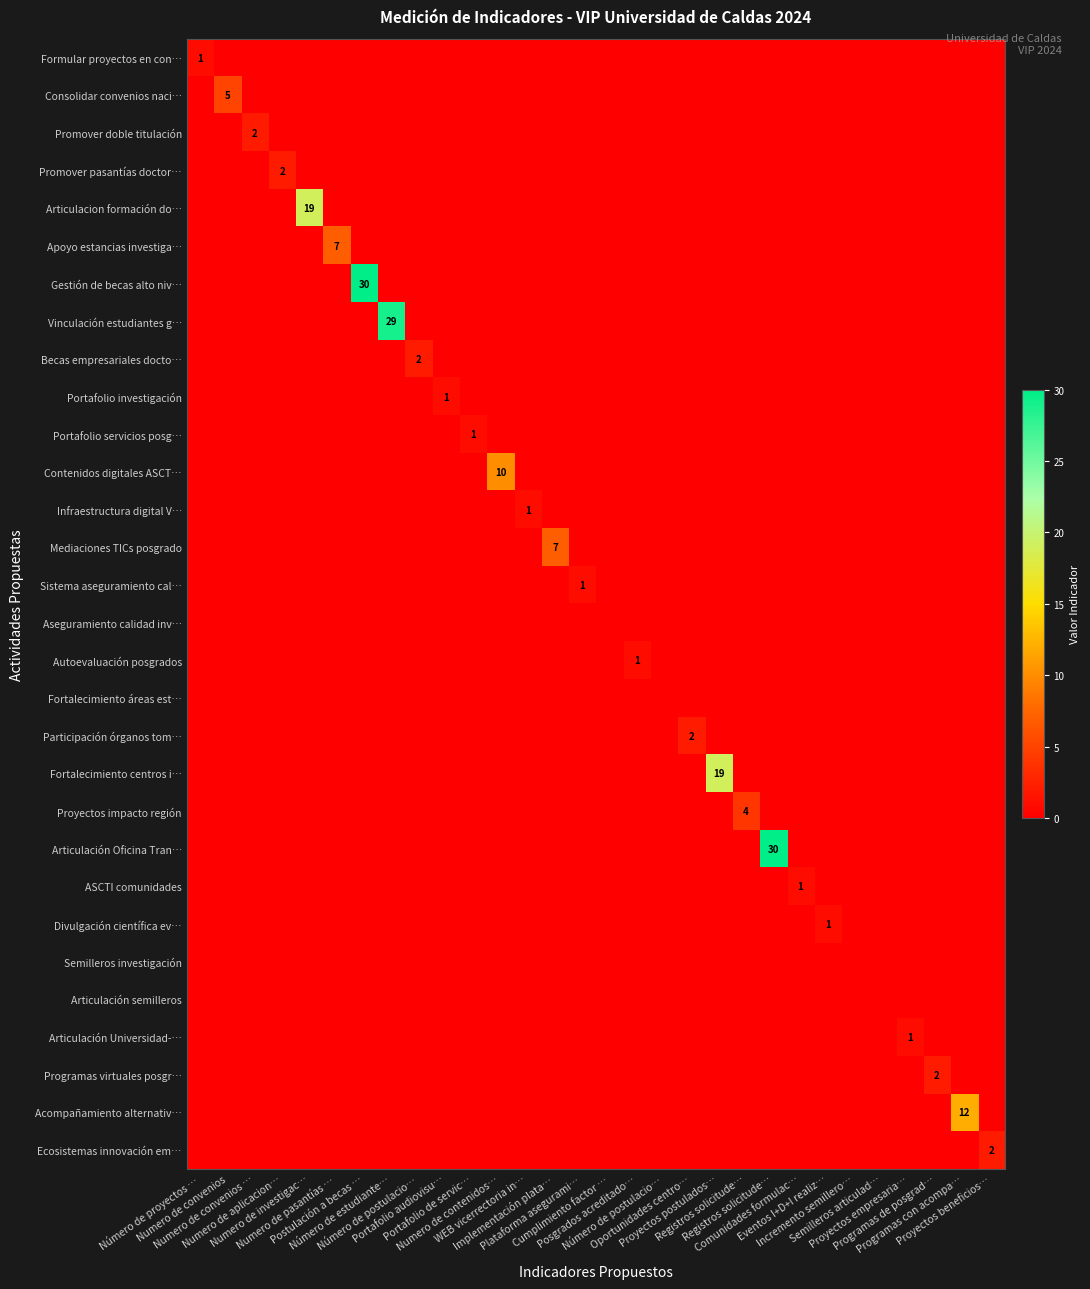

At which category is the sum across all series the highest?

Postulación a becas …